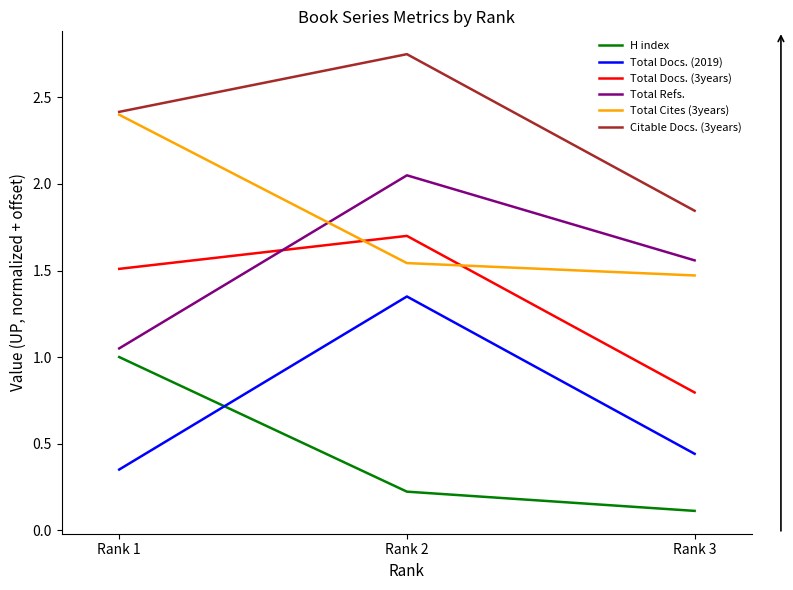

Which series changed the most between Rank 2 and Rank 3?

Total Docs. (2019)